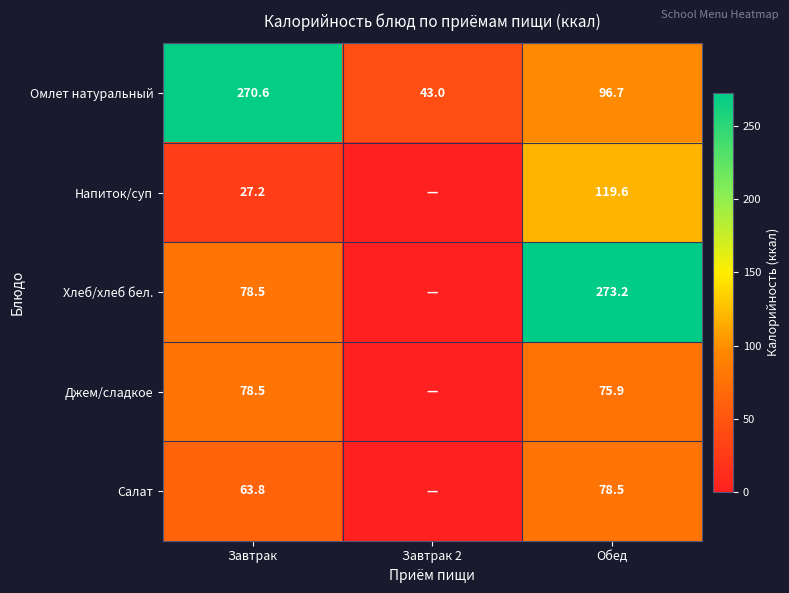

The Напиток/суп series shows 27.2 at Завтрак. True or false?

True